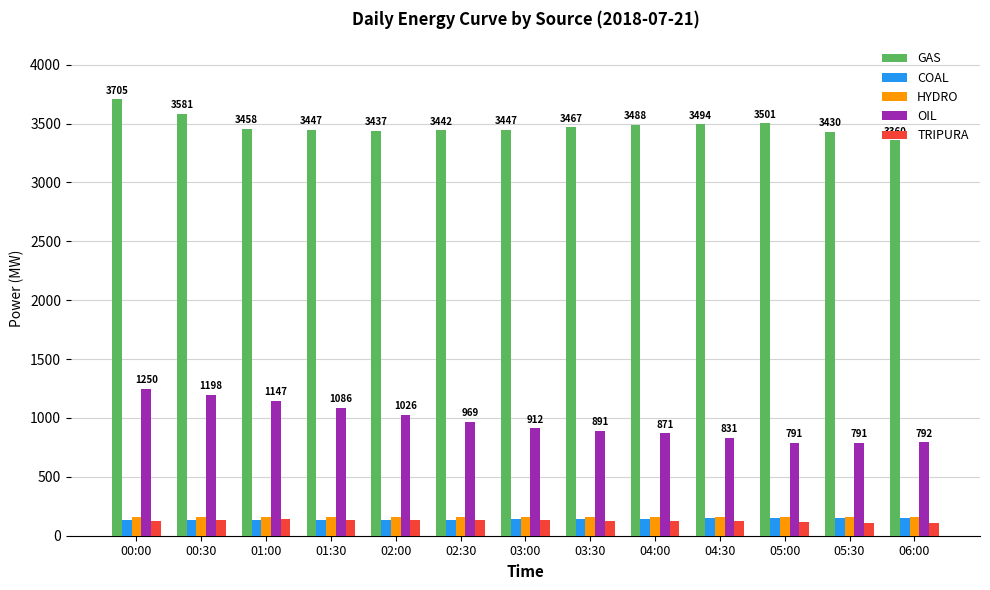

Which series has the widest spread of values?

OIL